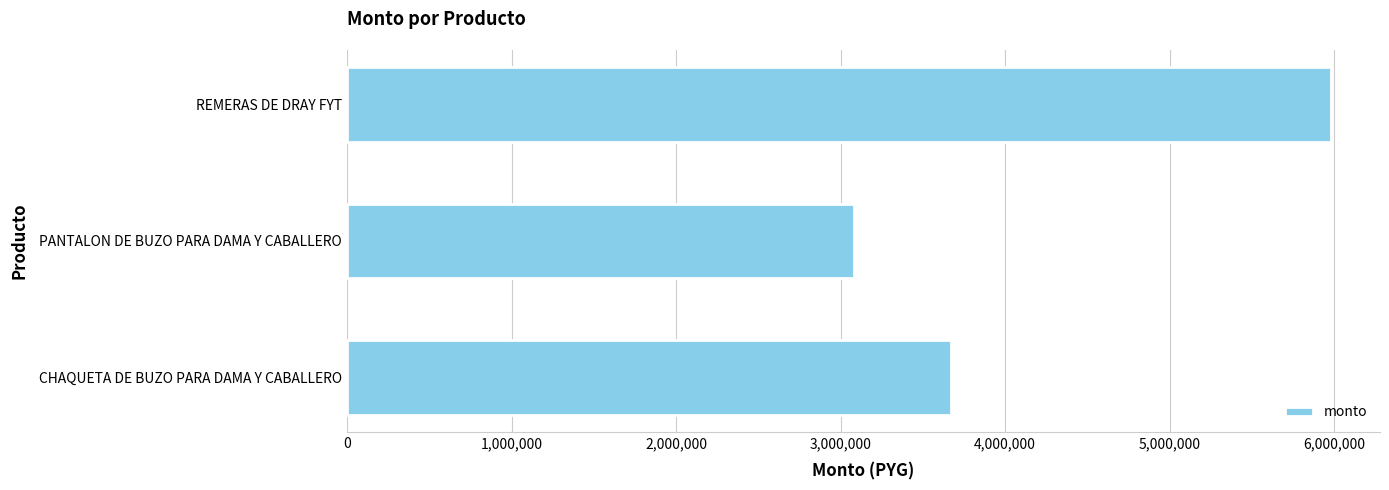

What is the label of the 3rd bar from the bottom?

REMERAS DE DRAY FYT